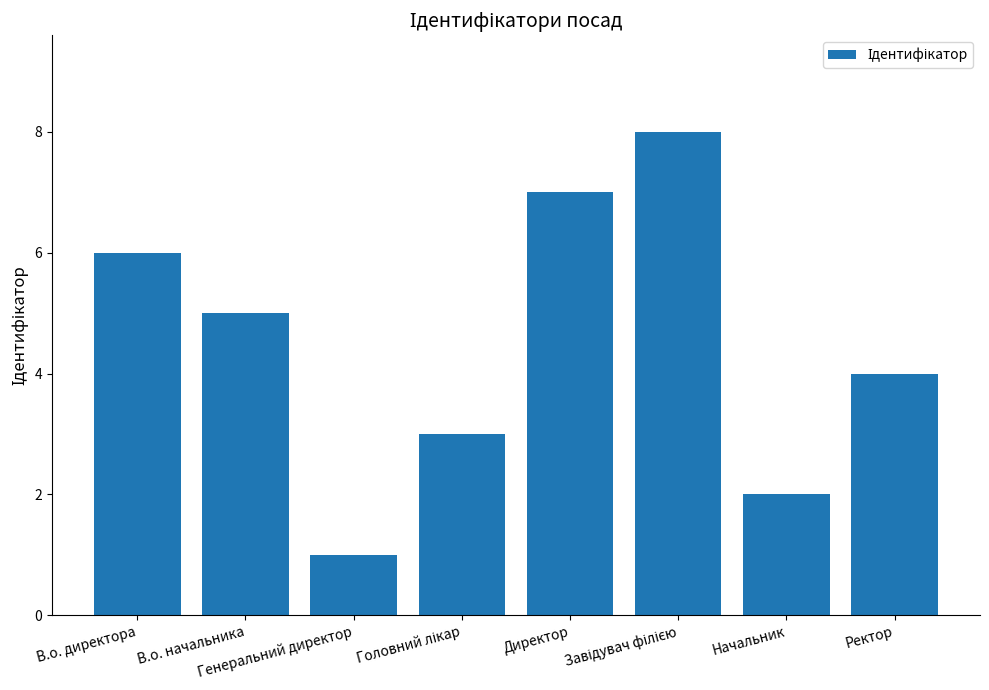

Reading left to right, list all the values displayed in this chart.

6	5	1	3	7	8	2	4